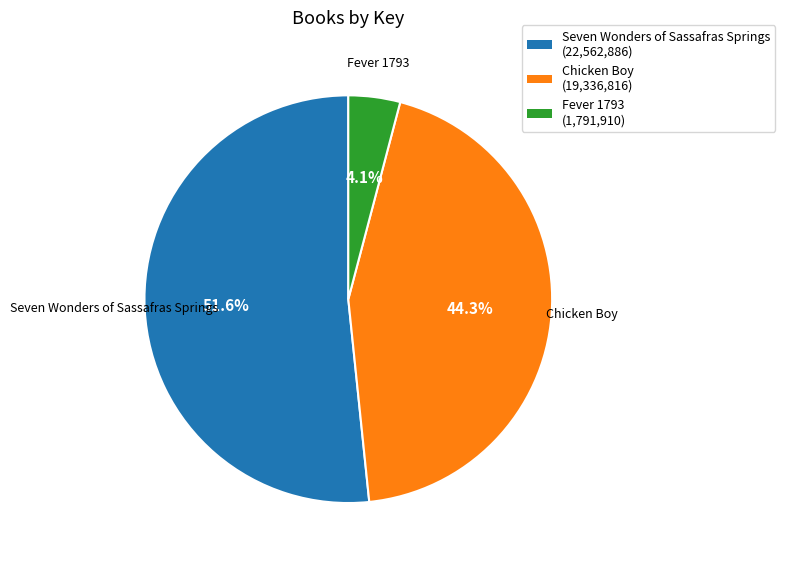

Which slice is the largest?

Seven Wonders of Sassafras Springs